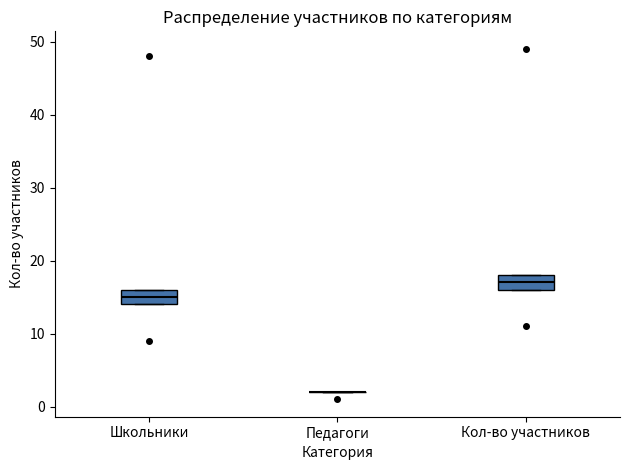

Reading left to right, read every box against the y-axis: the position of its median line, the range the box covers, and the ends of its whiskers. The values are not printed on the chart, so give them approximately, as read against the axis.

Школьники: median 15, box 14 to 16, whiskers 14 to 16
Педагоги: box collapsed to a line at 2, whiskers 2 to 2
Кол-во участников: median 17, box 16 to 18, whiskers 16 to 18